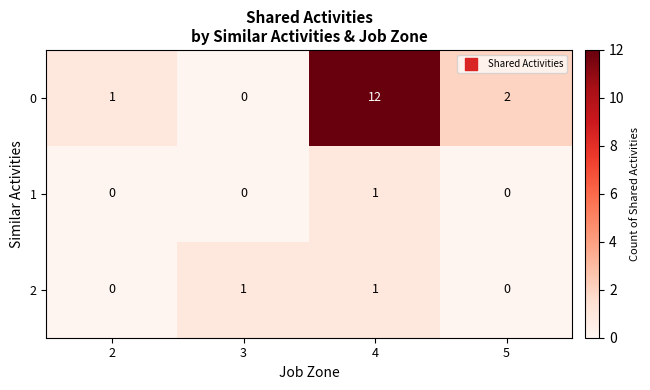

Which category has the lowest value in the 0 series?

3